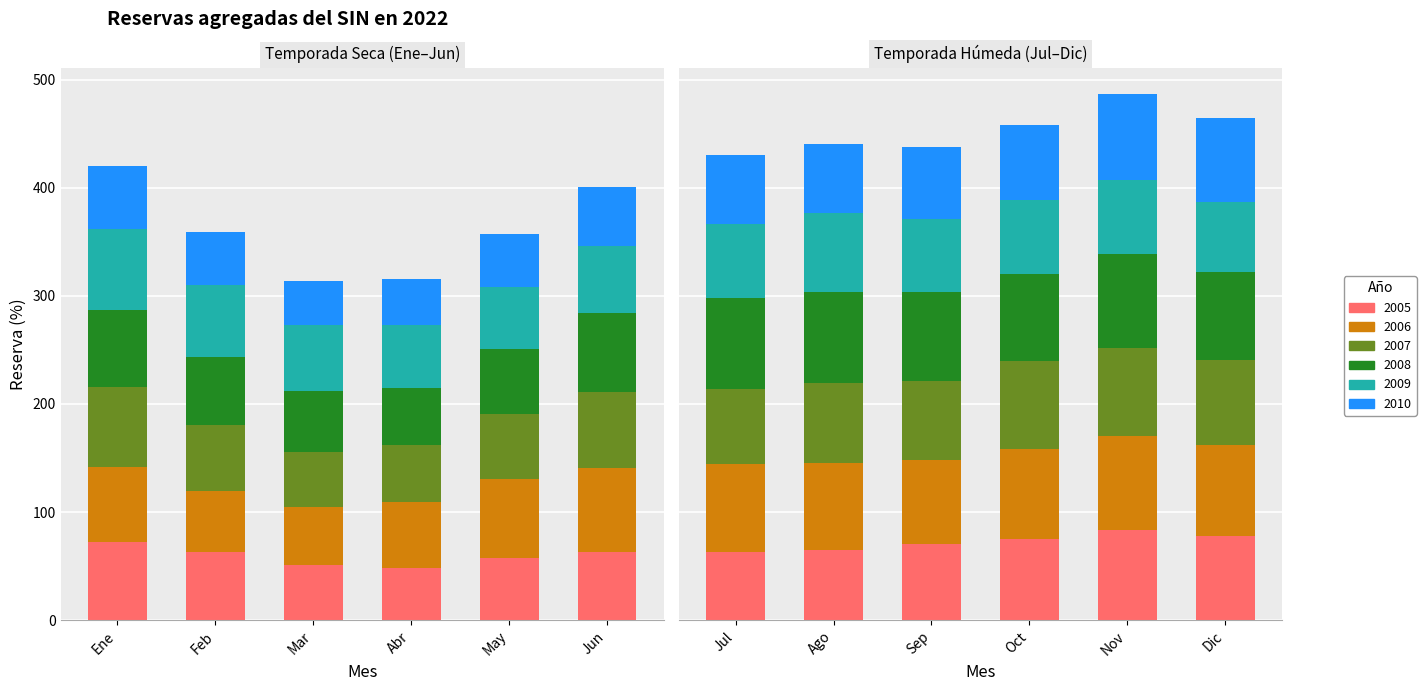

What is the sum of all 2005 values?

789.2